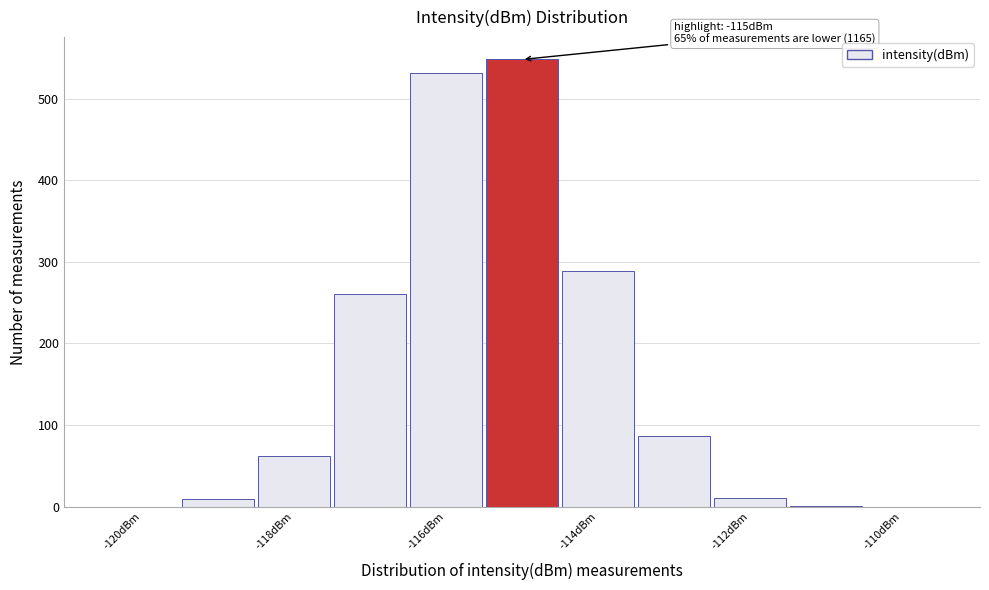

Over which range of the x-axis is the bar tallest?

-115.5 to -114.5